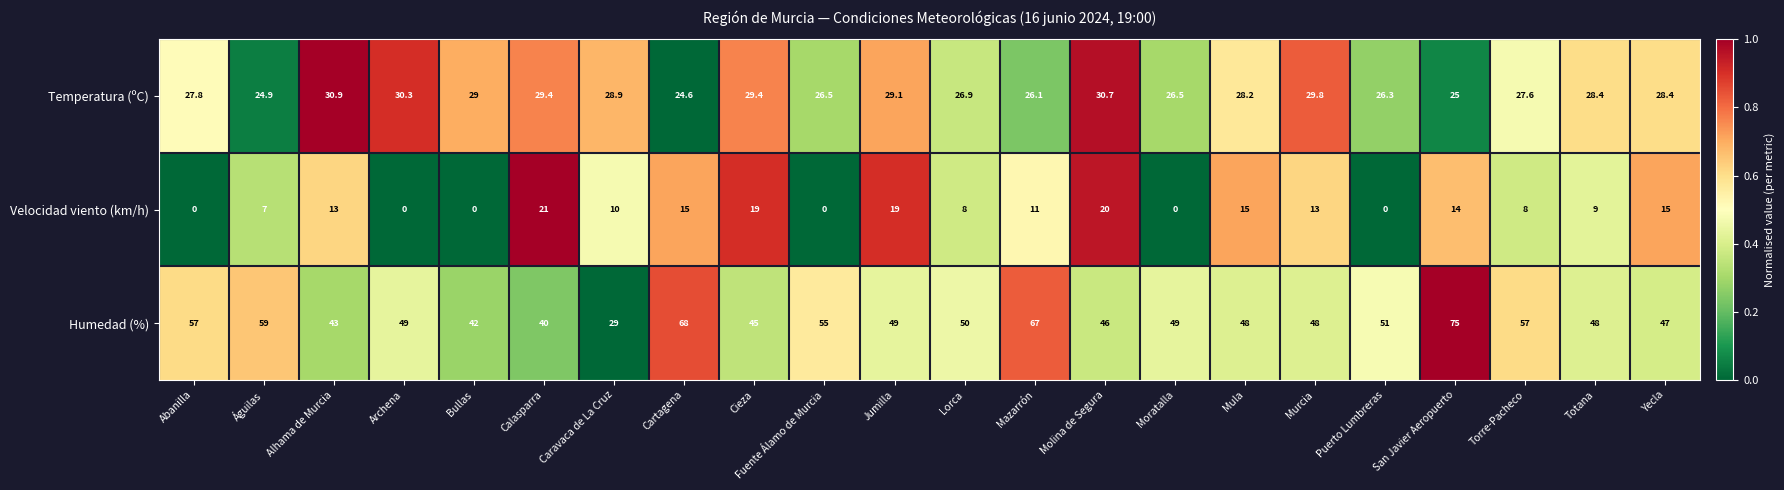

Which label corresponds to the largest value in the chart?

San Javier Aeropuerto